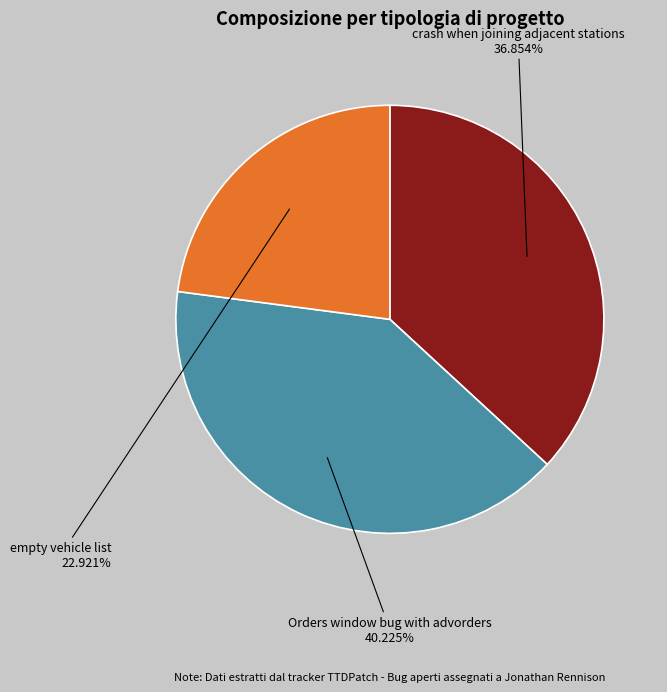

Rank the categories by value from lowest to highest.

empty vehicle list, crash when joining adjacent stations, Orders window bug with advorders